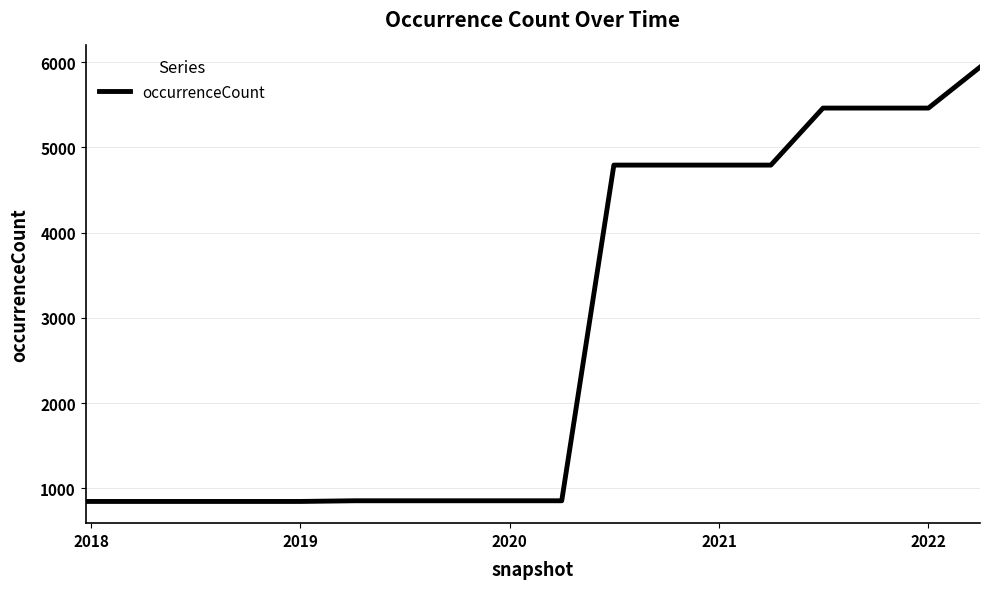

What is the sum of all values?

49974